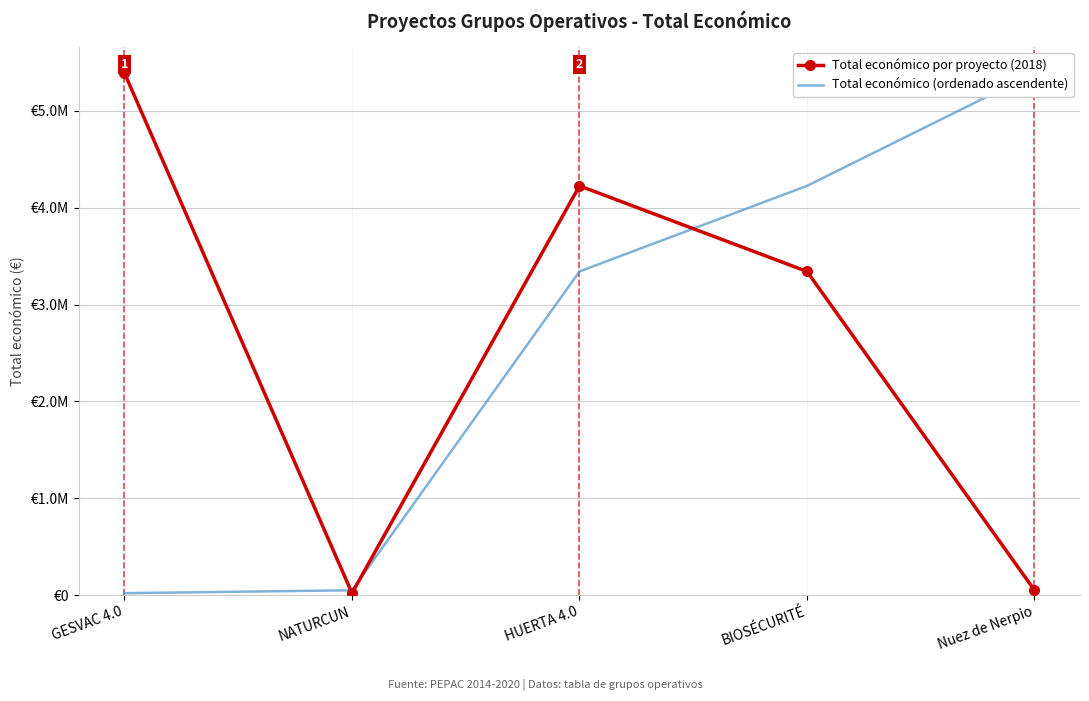

What are all the series names shown in the legend?

Total económico por proyecto (2018), Total económico (ordenado ascendente)